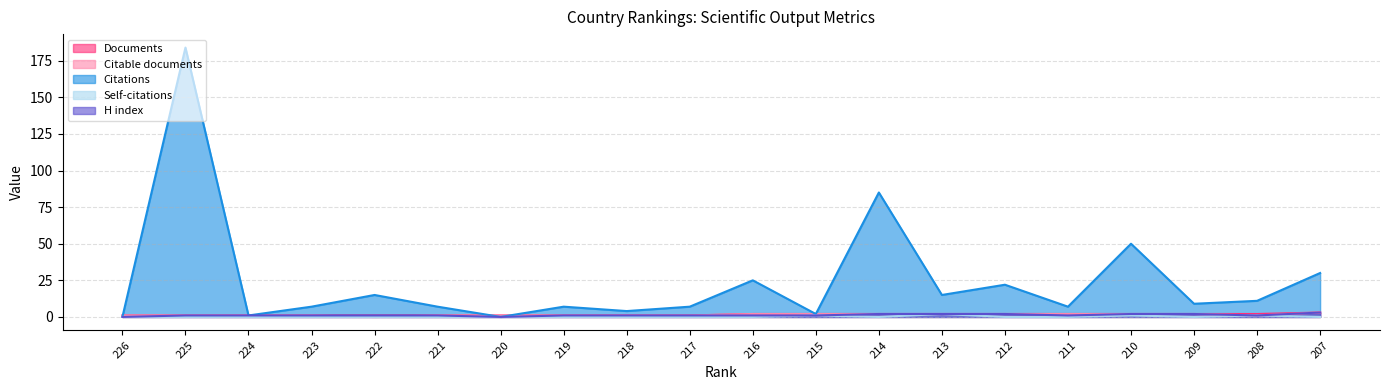

Which series has the largest total across all categories?

Citations